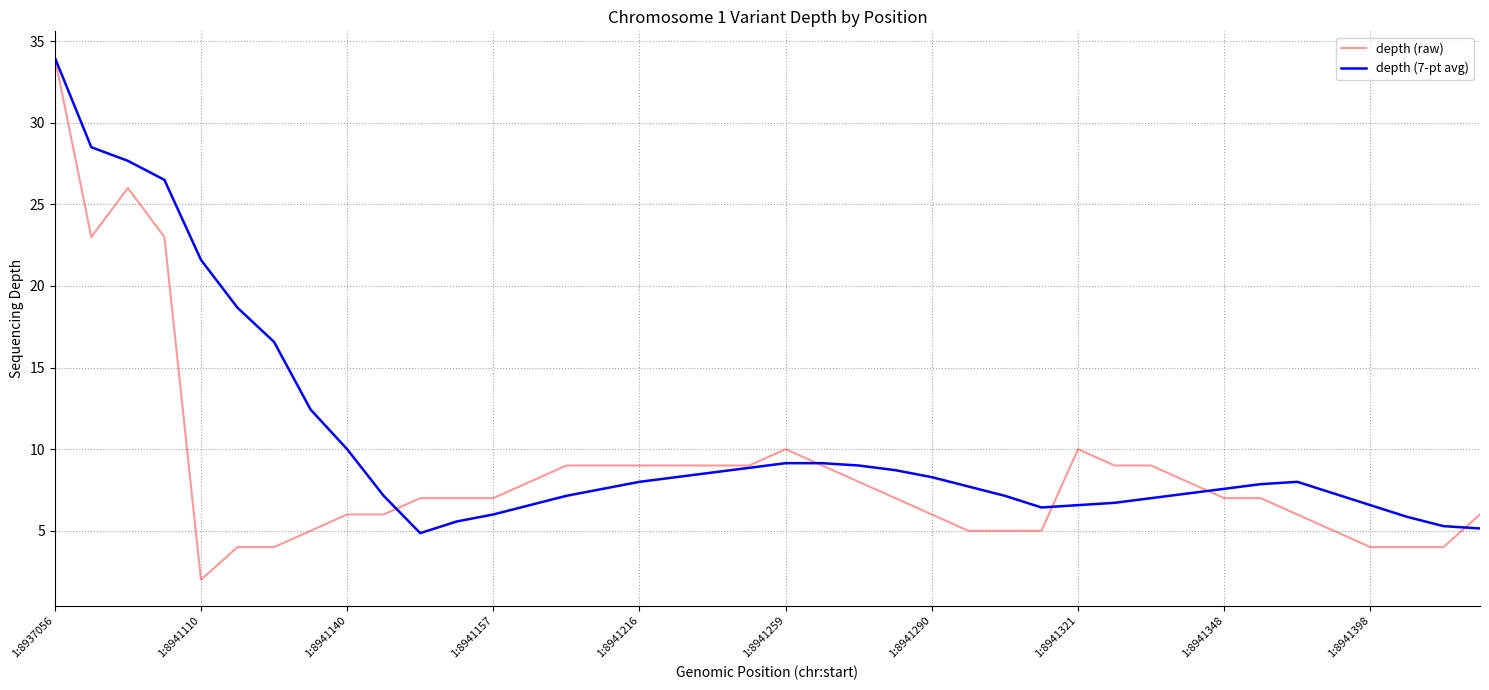

List the series in order of their overall mean, highest first.

depth (7-pt avg), depth (raw)